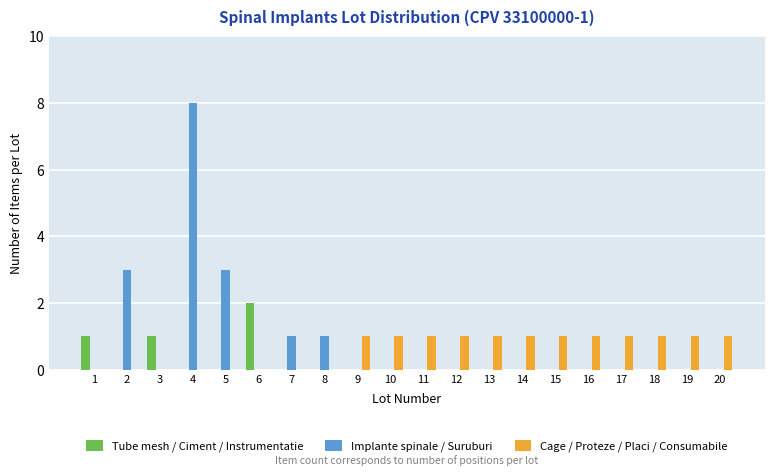

How many categories are shown in the chart?

20